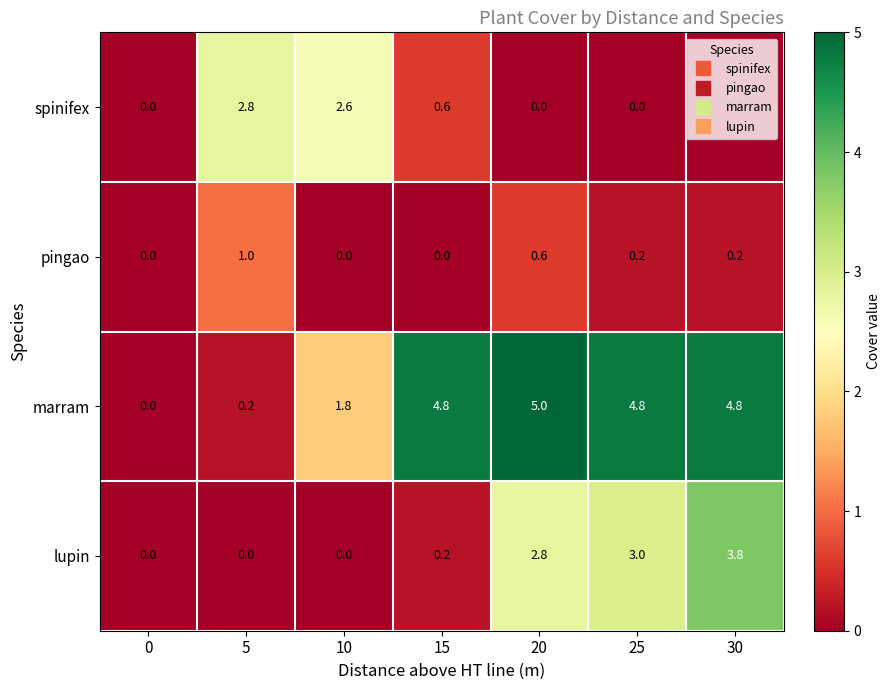

List the series in order of their overall mean, highest first.

marram, lupin, spinifex, pingao